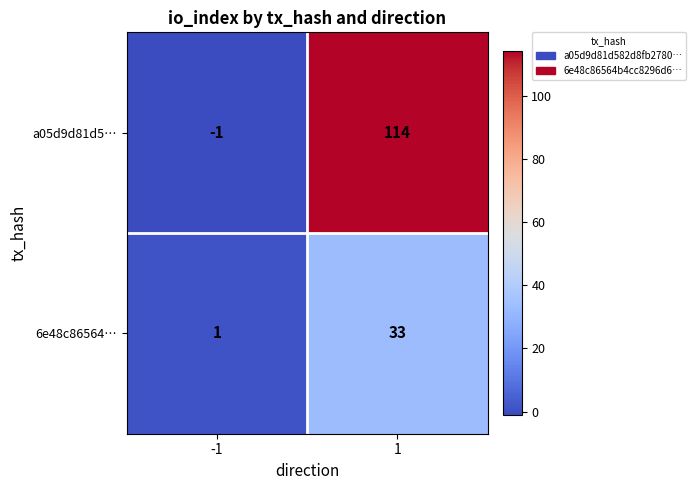

Is the value of 6e48c86564… at 1 greater than the value of a05d9d81d5… at -1?

Yes